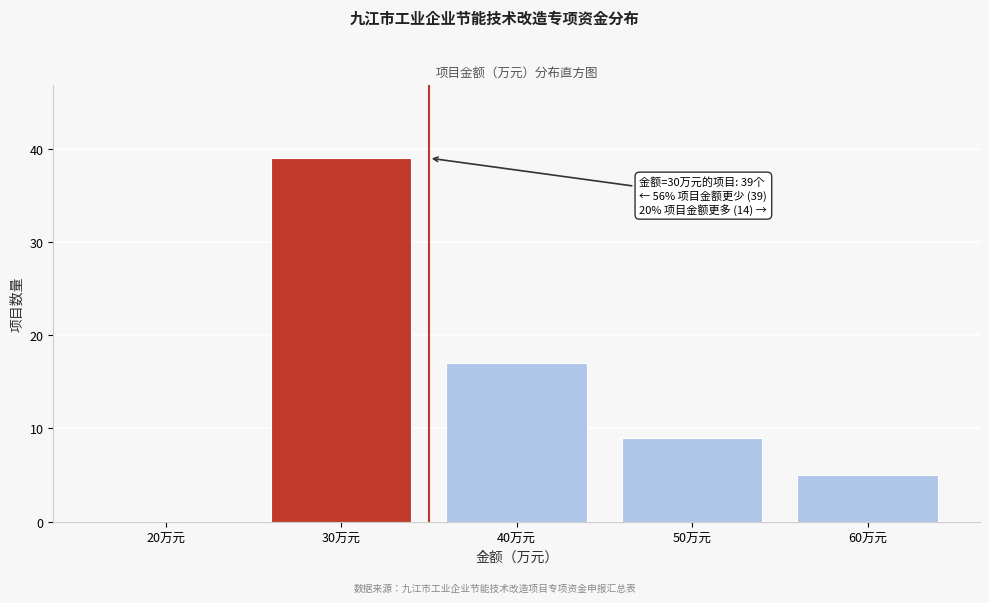

Reading left to right, extract all data points from this chart.

20万元=0	30万元=39	40万元=17	50万元=9	60万元=5